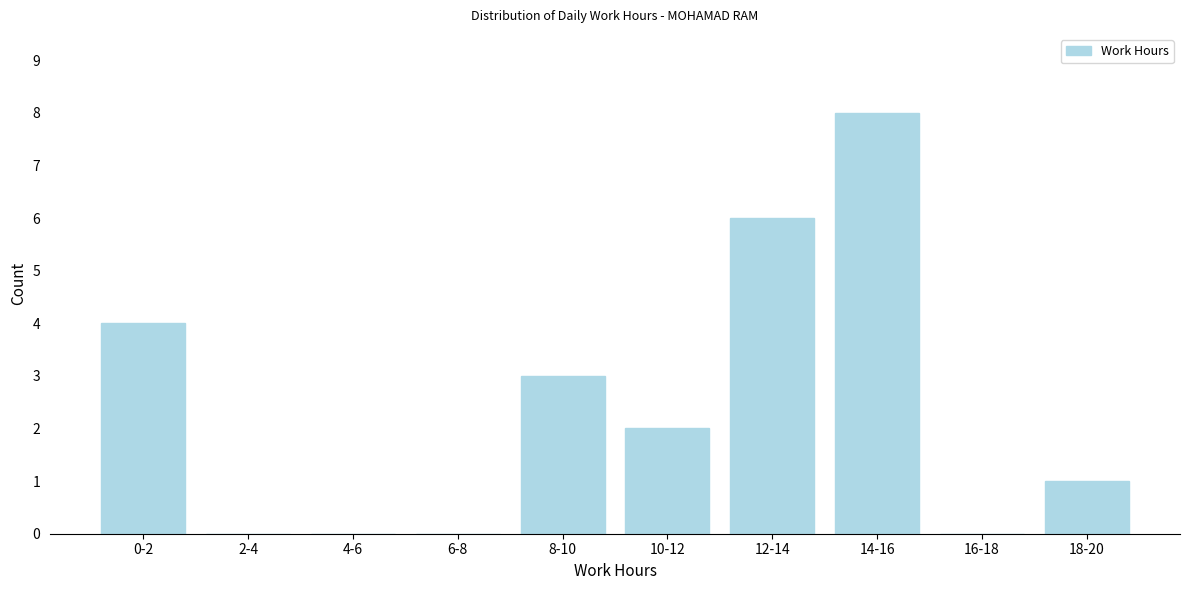

Reading right to left, extract all data points from this chart.

18-20=1	16-18=0	14-16=8	12-14=6	10-12=2	8-10=3	6-8=0	4-6=0	2-4=0	0-2=4